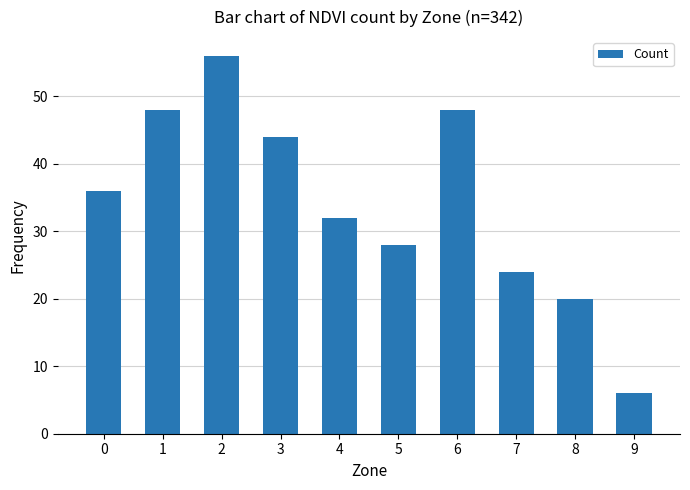

What is the difference between the maximum and minimum values?

50